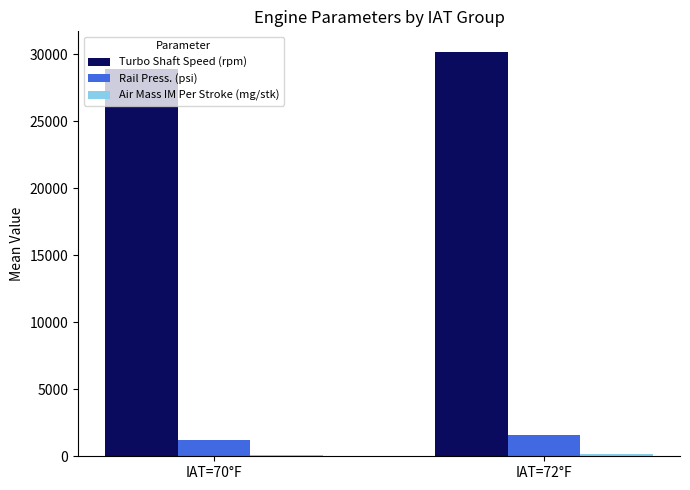

At which category does the chart reach its peak across all series?

IAT=72°F